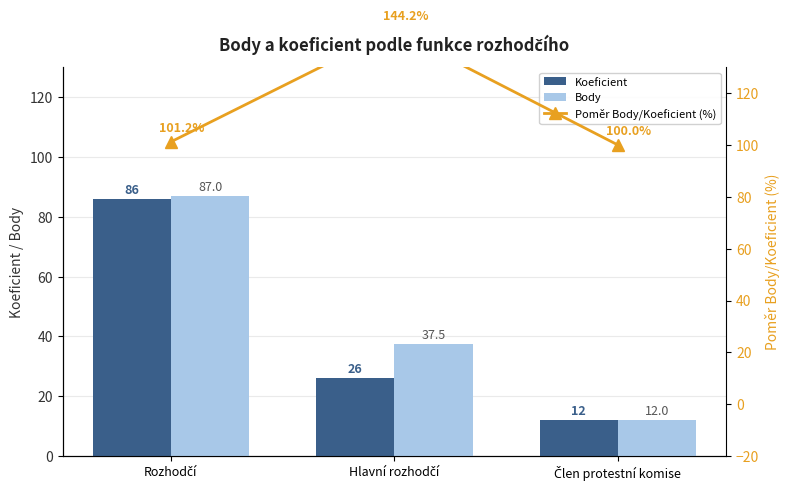

The value of Body at Rozhodčí is 87.0. True or false?

True